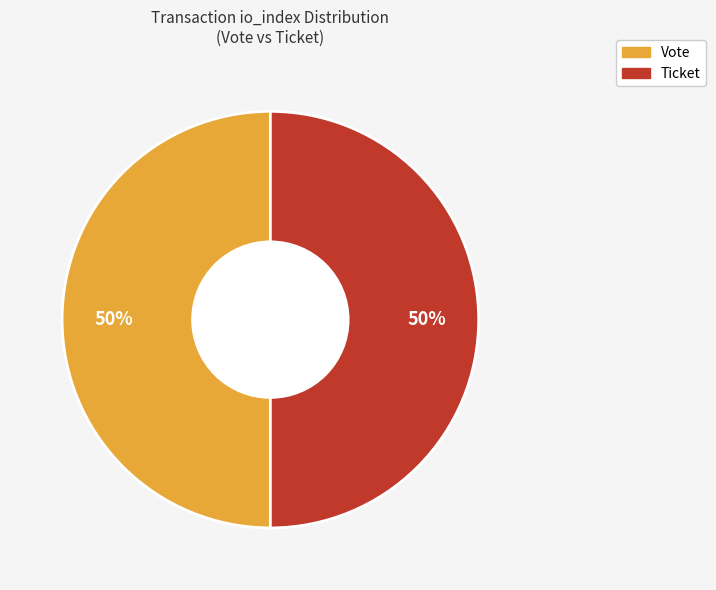

Which category has the smallest portion of the pie?

Ticket (io_index=0)